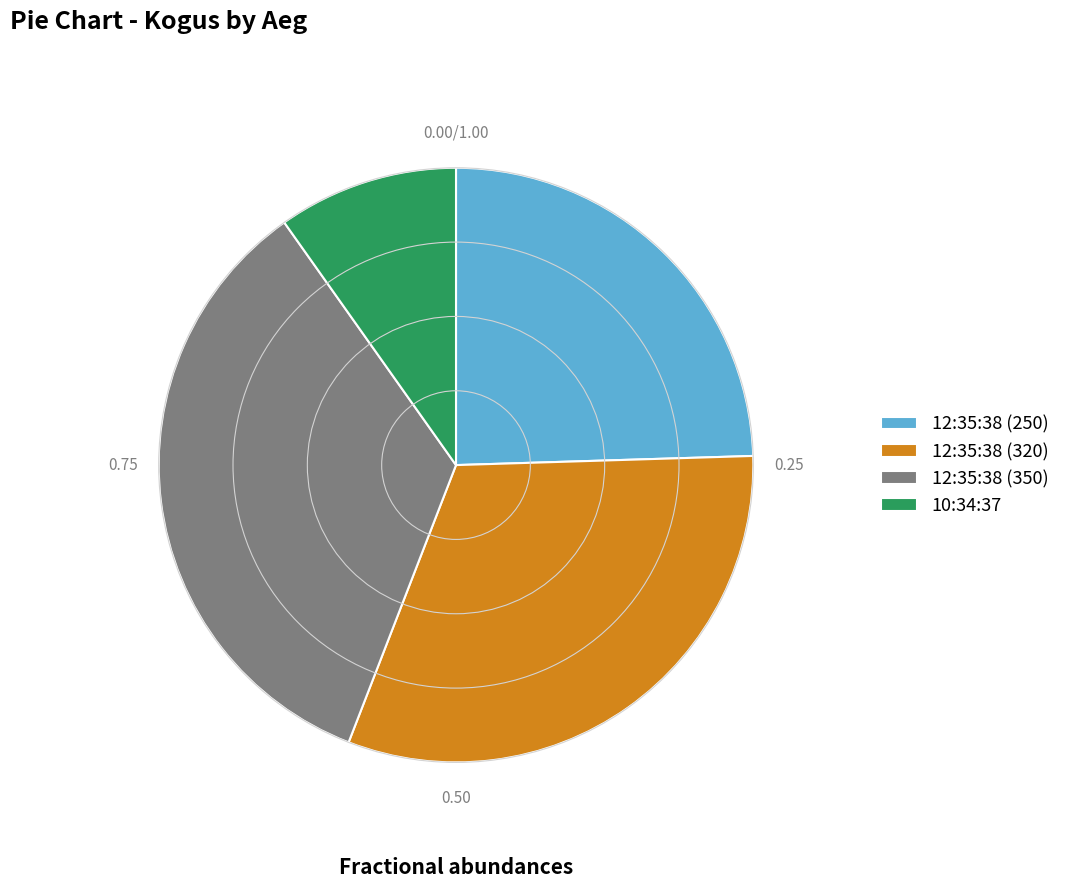

Rank the categories by value from highest to lowest.

12:35:38 (350), 12:35:38 (320), 12:35:38 (250), 10:34:37